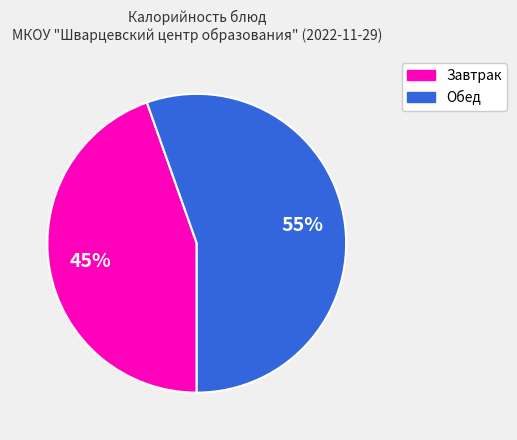

Which has a higher value, Завтрак or Обед?

Обед